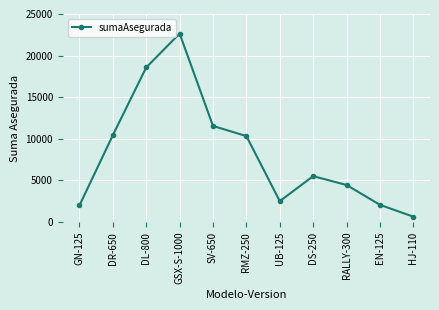

What is the change in value from DR-650 to RALLY-300?

-5985.9